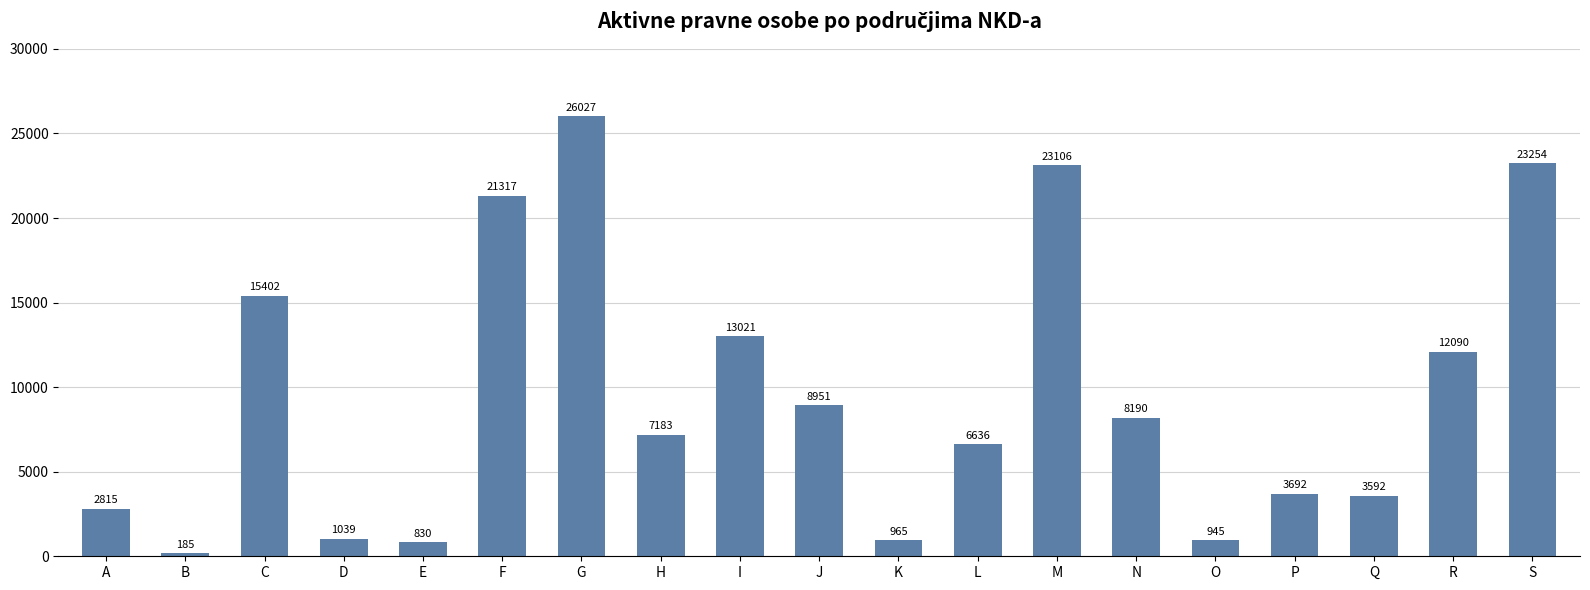

How many bars are there in total?

19